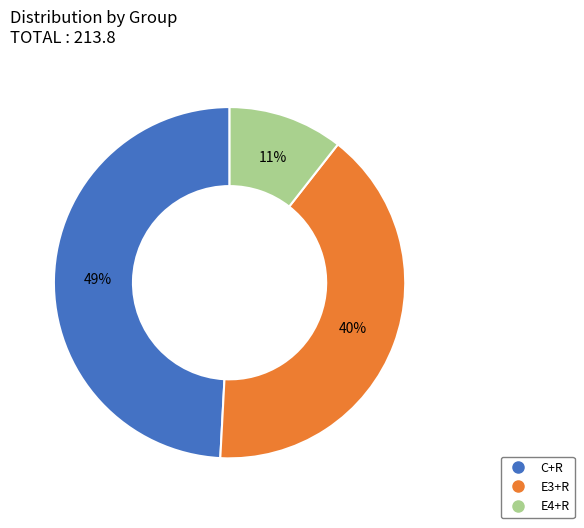

How many segments does this pie chart have?

3